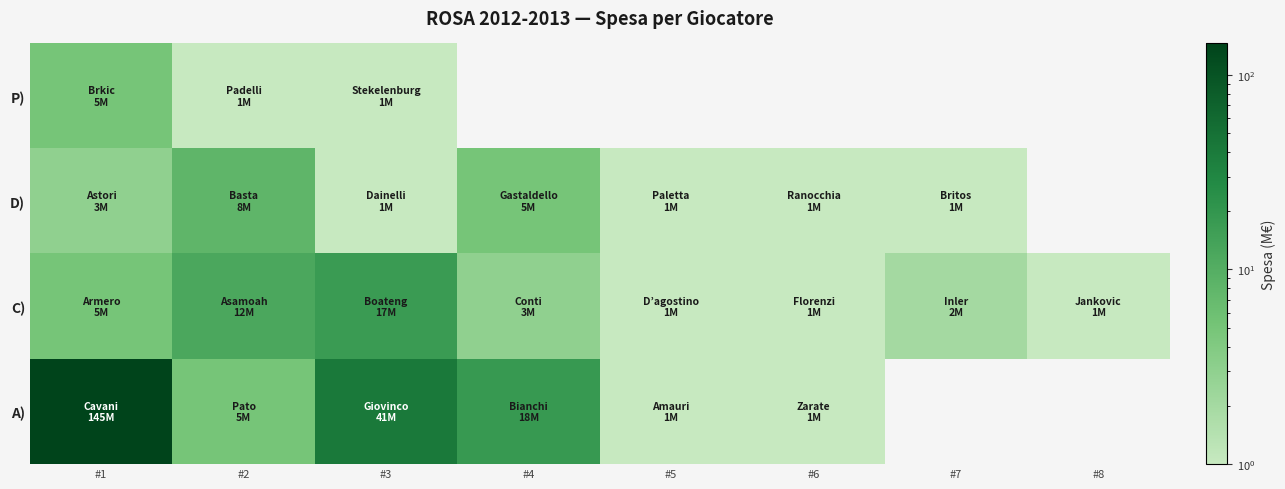

Which series changed the most between #1 and #4?

A)